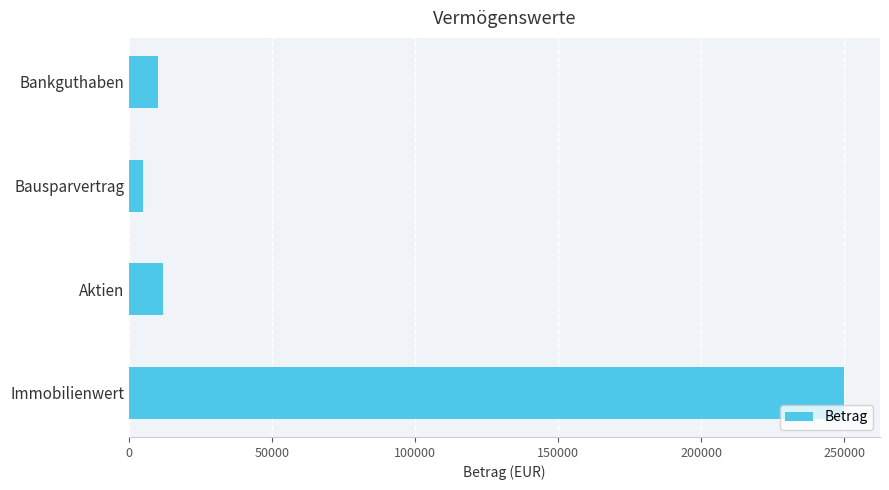

Are the bars horizontal?

Yes